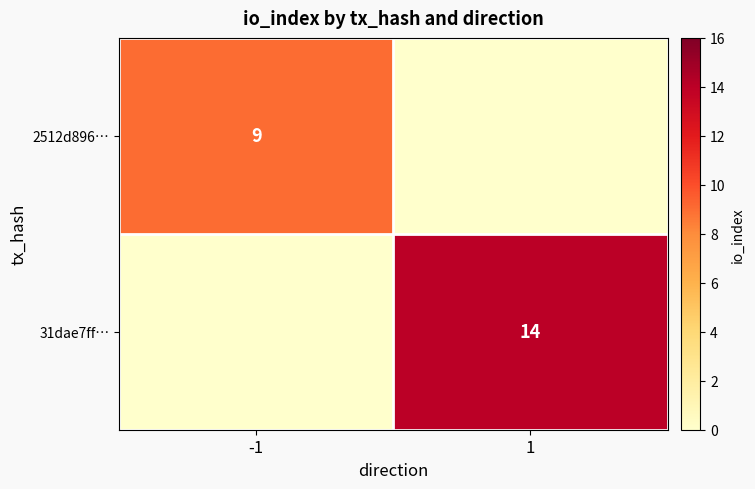

The 2512d896… series shows 15 at -1. True or false?

False